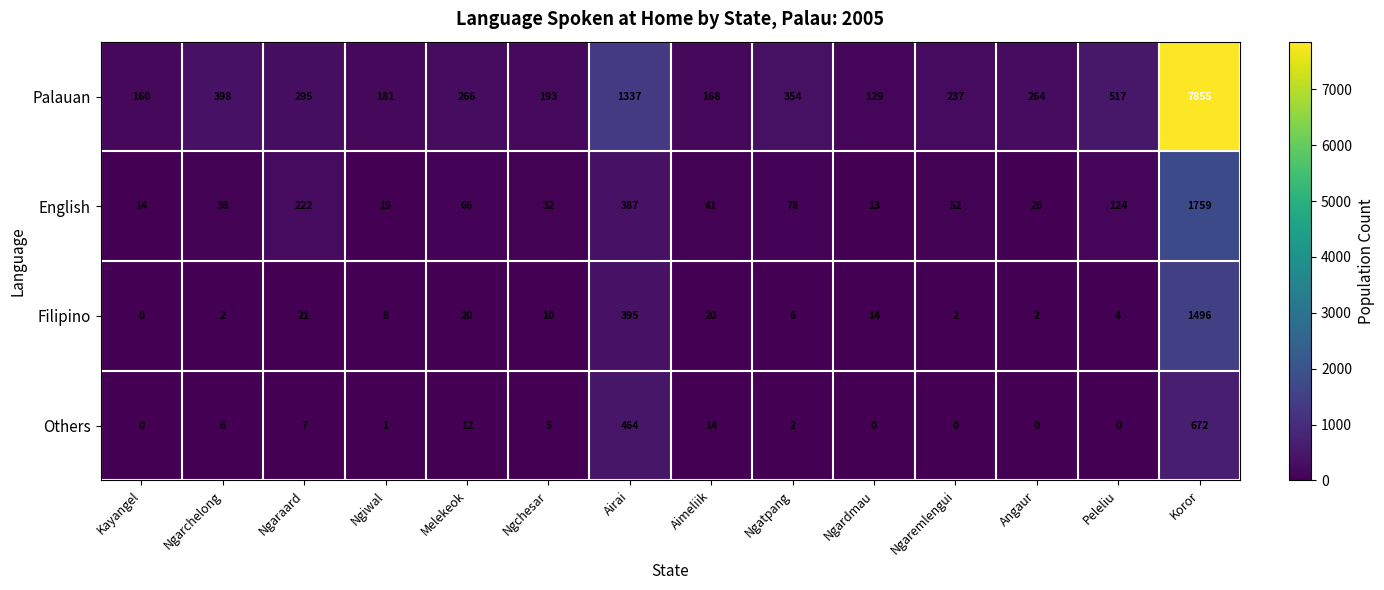

List the labels in order of Palauan value, smallest first.

Ngardmau, Kayangel, Aimeliik, Ngiwal, Ngchesar, Ngaremlengui, Angaur, Melekeok, Ngaraard, Ngatpang, Ngarchelong, Peleliu, Airai, Koror